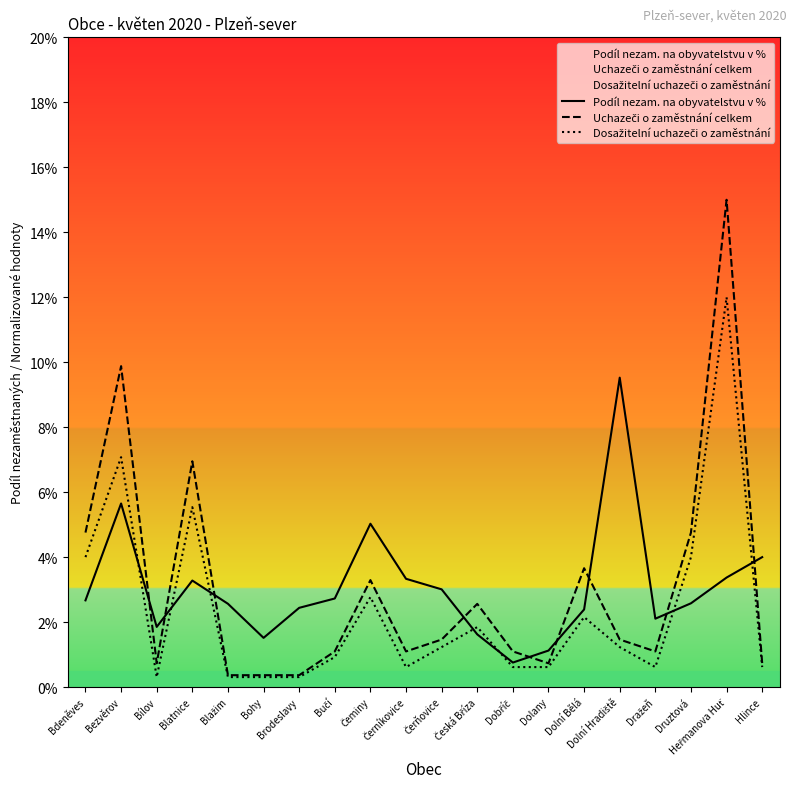

At how many categories does at least one series exceed 5?

5